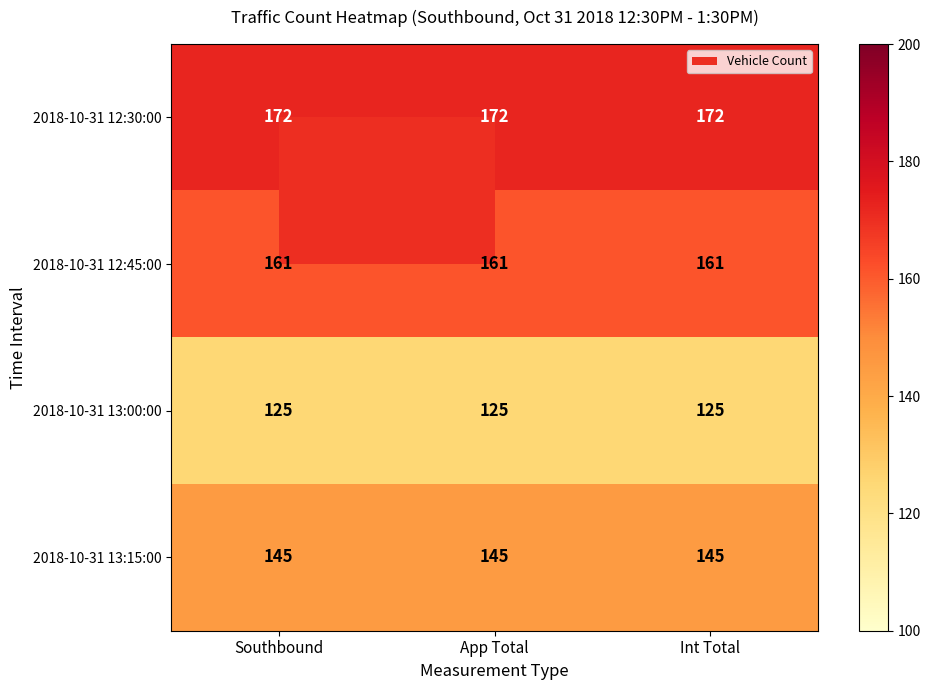

What is the difference between the highest and lowest values at Int Total?

47